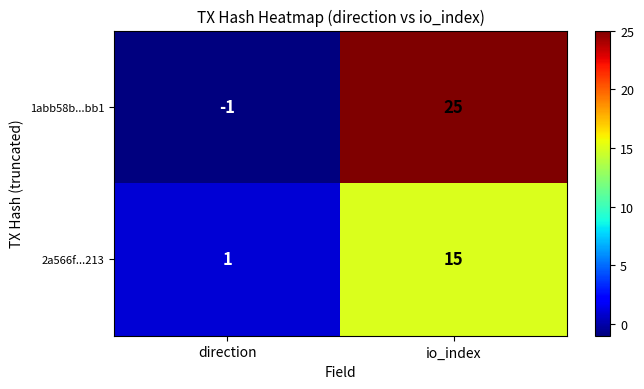

Count the number of categories in the chart.

2